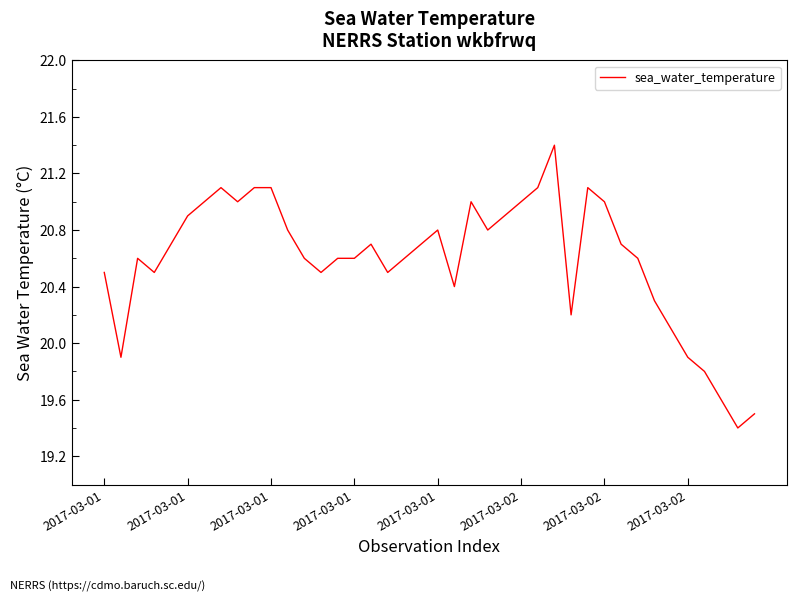

Reading right to left, list all the values displayed in this chart.

19.5	19.4	19.6	19.8	19.9	20.1	20.3	20.6	20.7	21.0	21.1	20.2	21.4	21.1	21.0	20.9	20.8	21.0	20.4	20.8	20.7	20.6	20.5	20.7	20.6	20.6	20.5	20.6	20.8	21.1	21.1	21.0	21.1	21.0	20.9	20.7	20.5	20.6	19.9	20.5